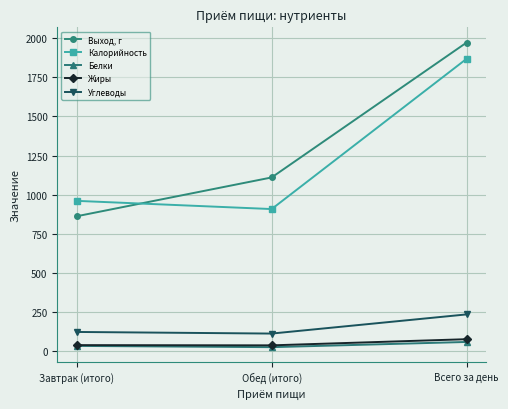

What is the sum of all Калорийность values?

3736.4